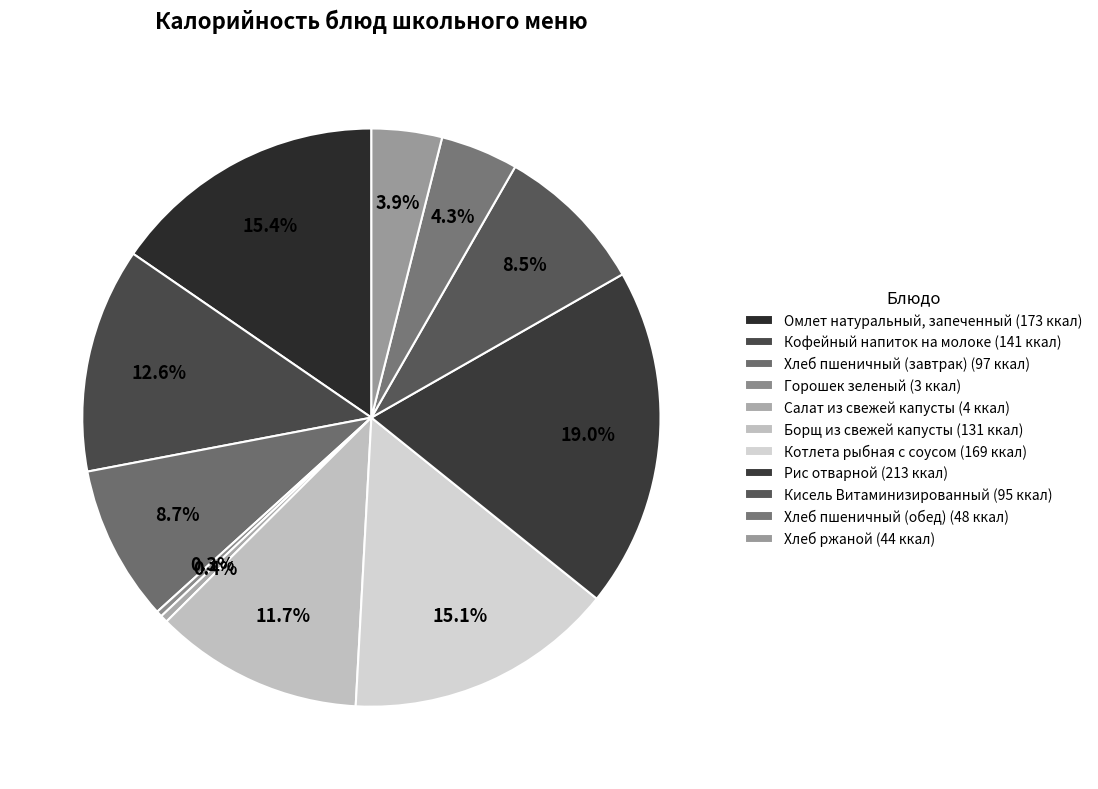

Does Омлет натуральный, запеченный account for over 50% of the chart?

No